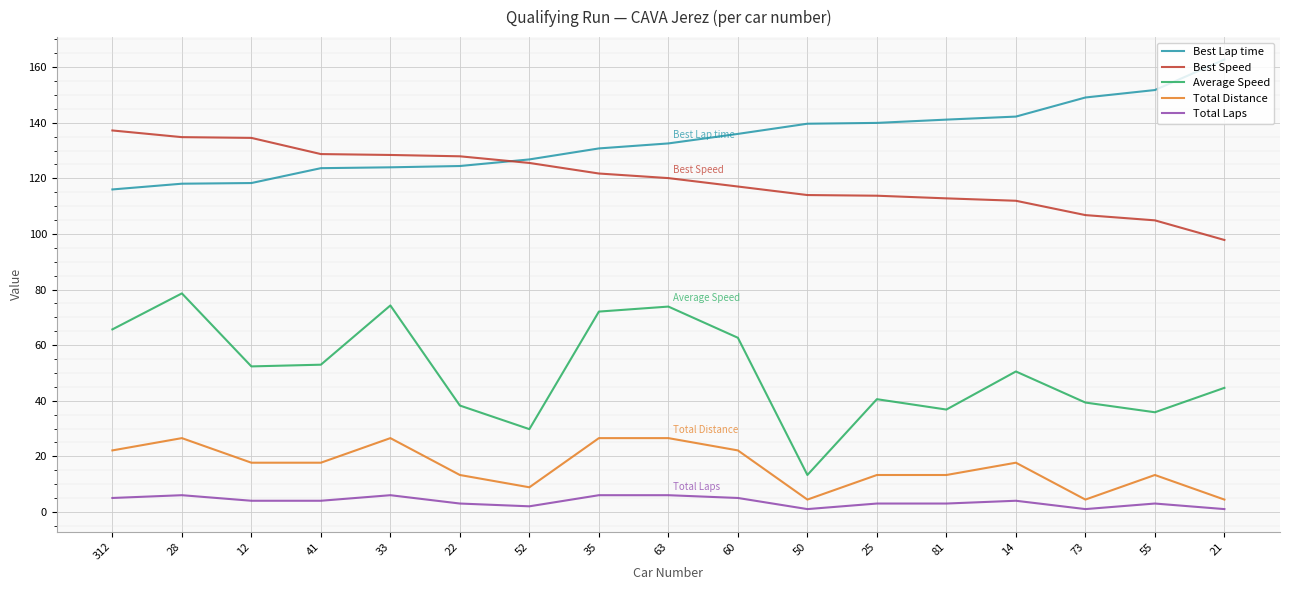

Is the value of Average Speed at 81 greater than the value of Best Lap time at 22?

No